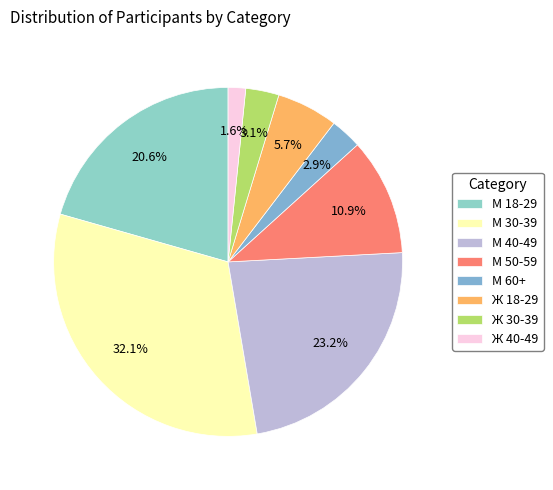

Rank the categories by value from highest to lowest.

М 30-39, М 40-49, М 18-29, М 50-59, Ж 18-29, Ж 30-39, М 60+, Ж 40-49